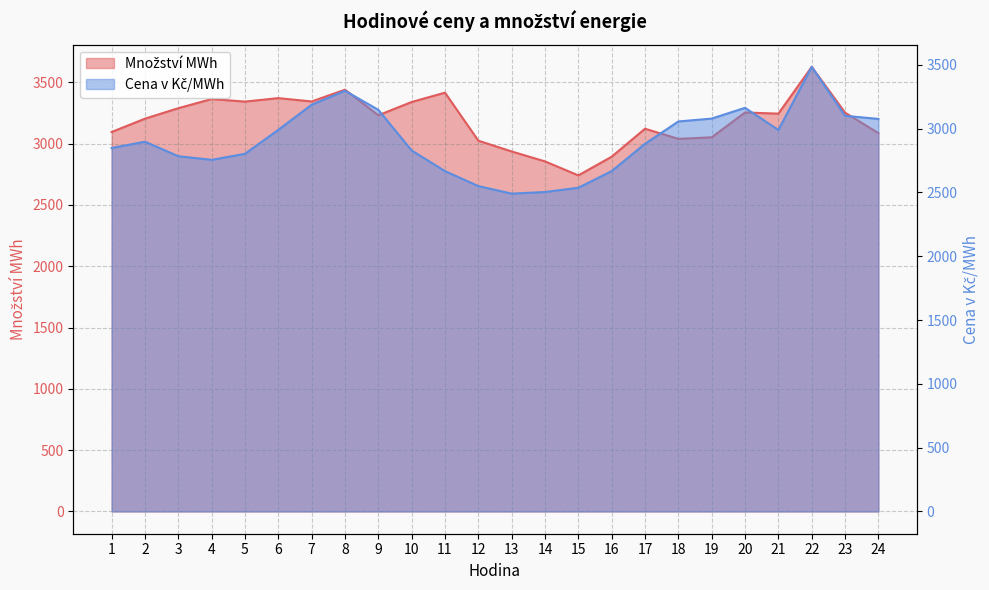

At which label is Množství MWh closest to 3184?

2